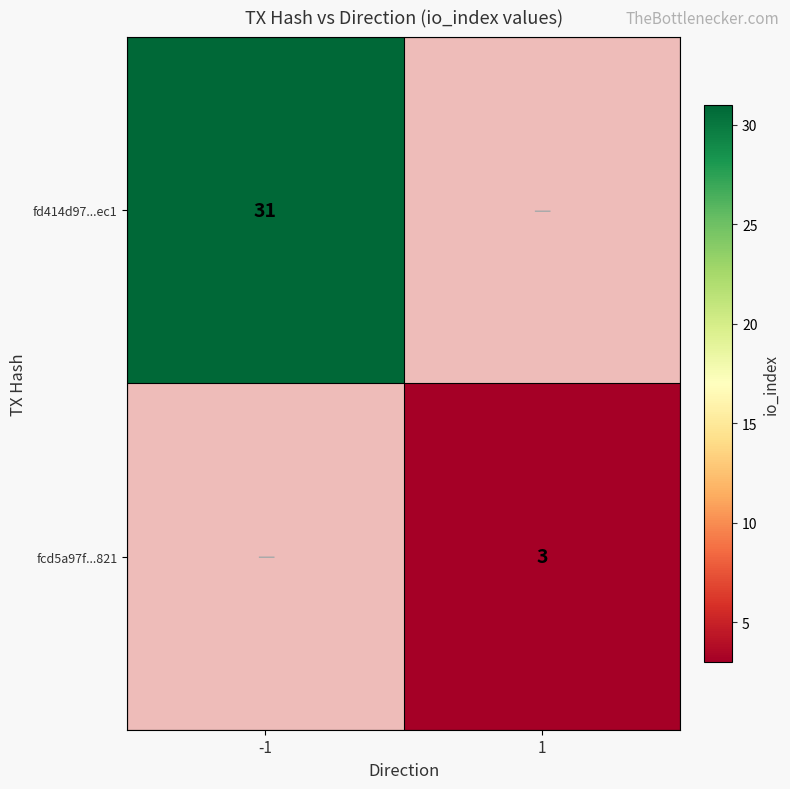

At how many categories does at least one series exceed 15?

1